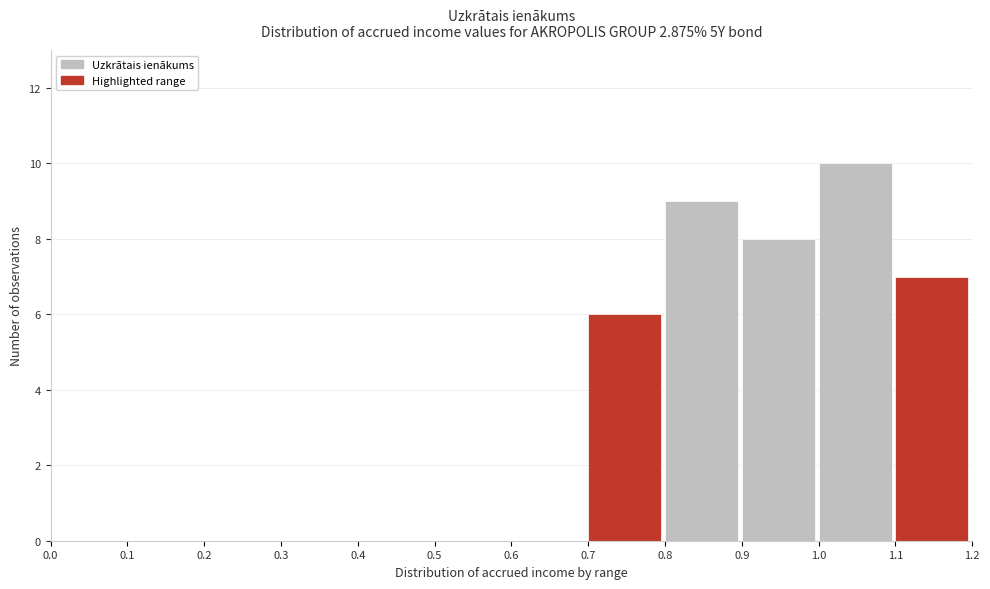

Reading left to right, transcribe this chart: for each bar, give the range it covers on the x-axis and its height. The values are not printed on the chart, so give them approximately, as read against the axis.

0.0 to 0.1: 0
0.1 to 0.2: 0
0.2 to 0.3: 0
0.3 to 0.4: 0
0.4 to 0.5: 0
0.5 to 0.6: 0
0.6 to 0.7: 0
0.7 to 0.8: 6
0.8 to 0.9: 9
0.9 to 1.0: 8
1.0 to 1.1: 10
1.1 to 1.2: 7